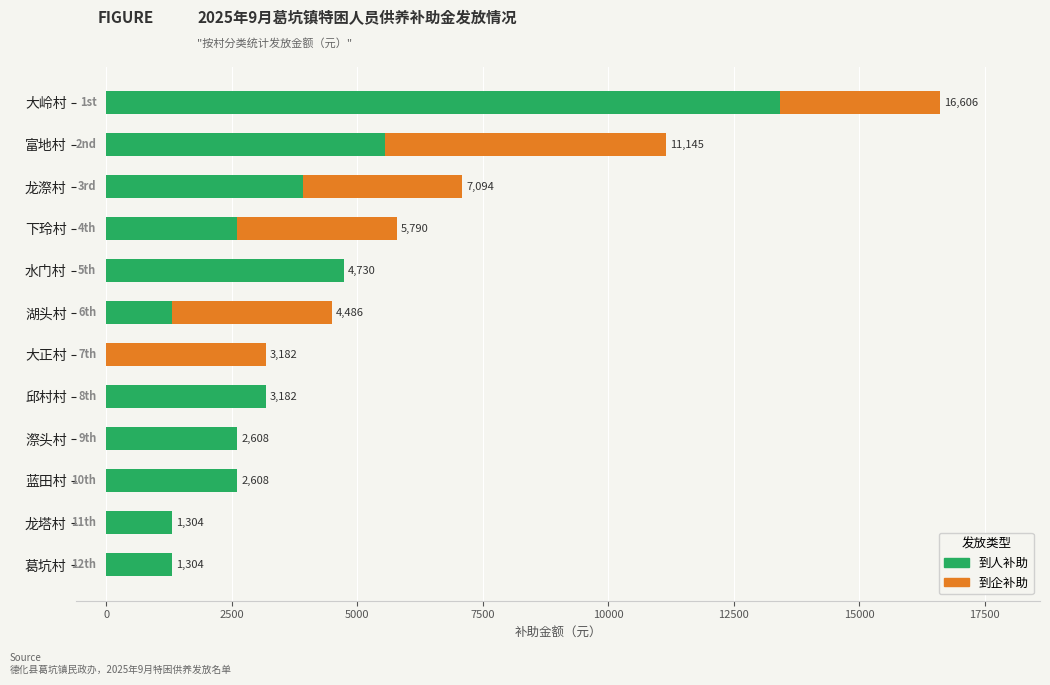

At which category is the sum across all series the highest?

大岭村